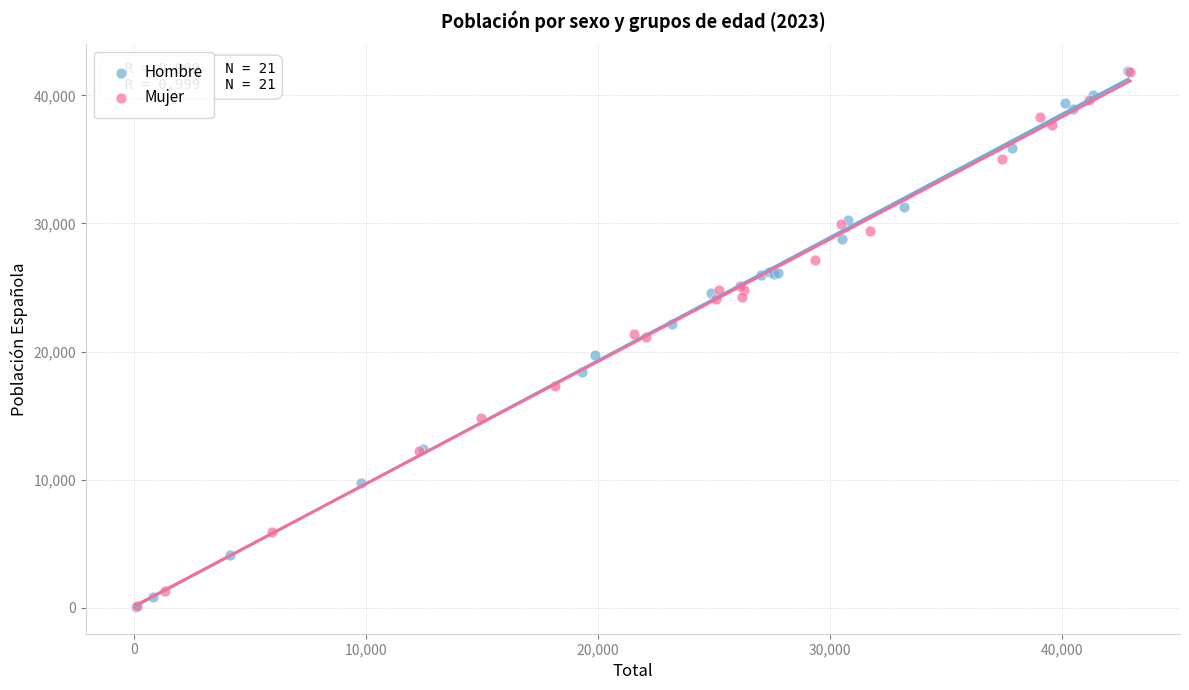

What are all the series names shown in the legend?

Hombre, Mujer